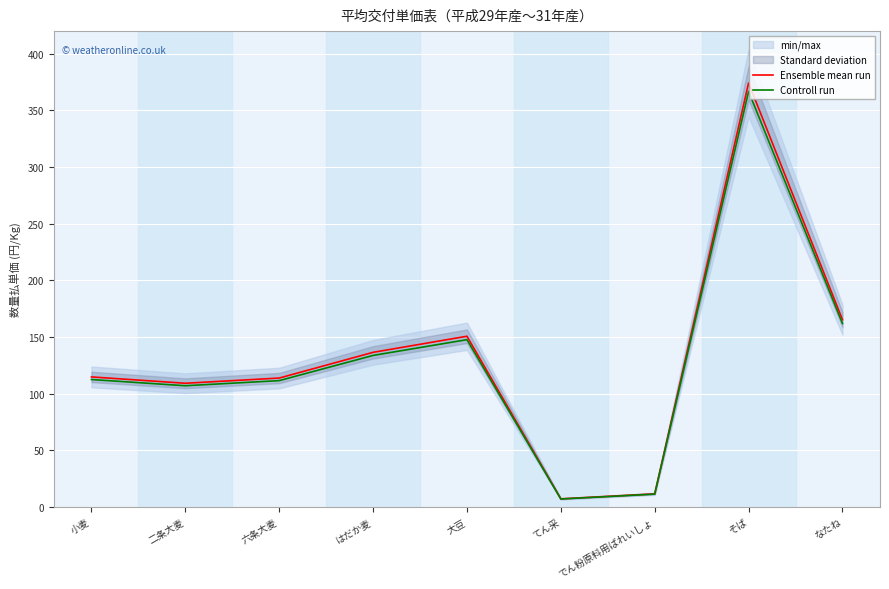

True or false: Ensemble mean run and Controll run cross at least once.

False